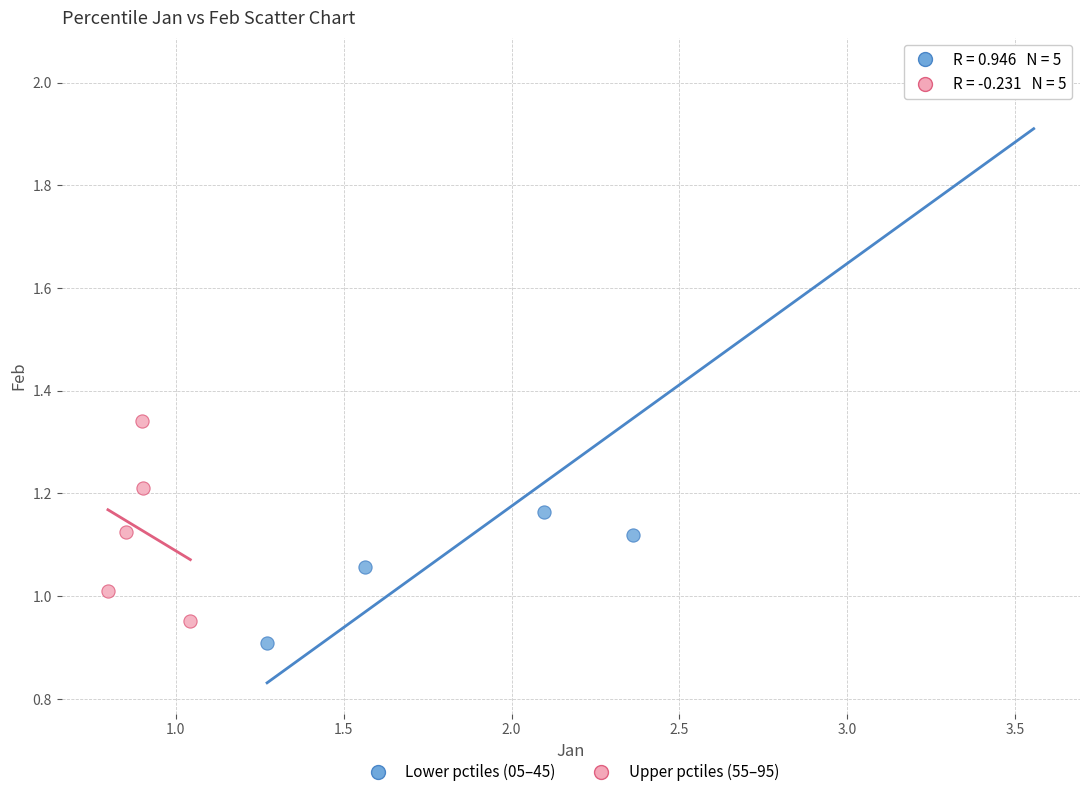

Which series has the widest spread of Y values?

Lower pctiles (05–45)